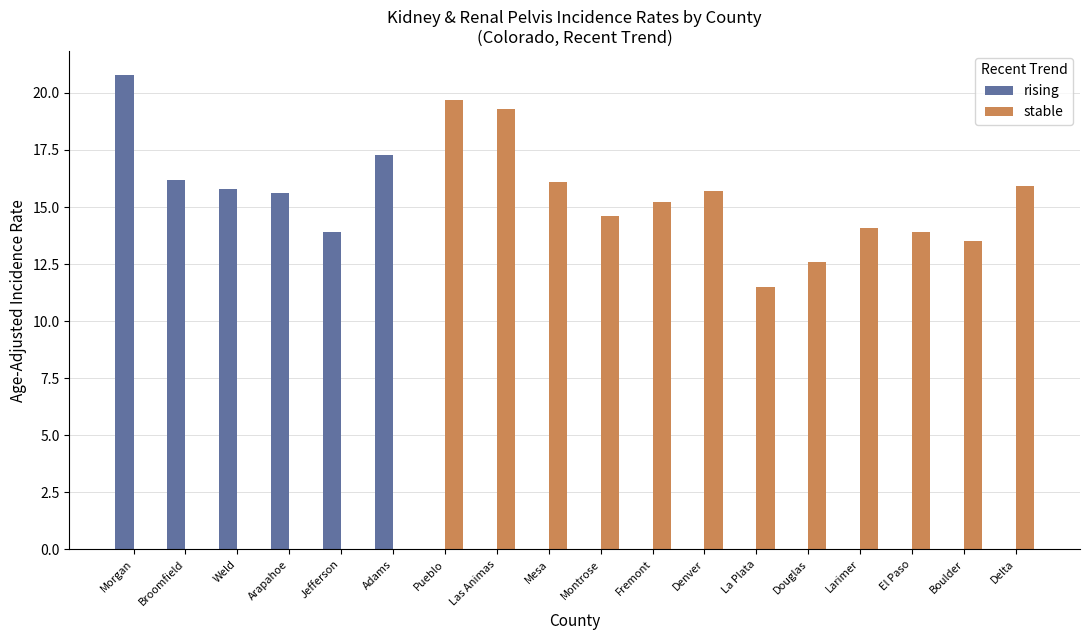

How many groups of bars are there?

18